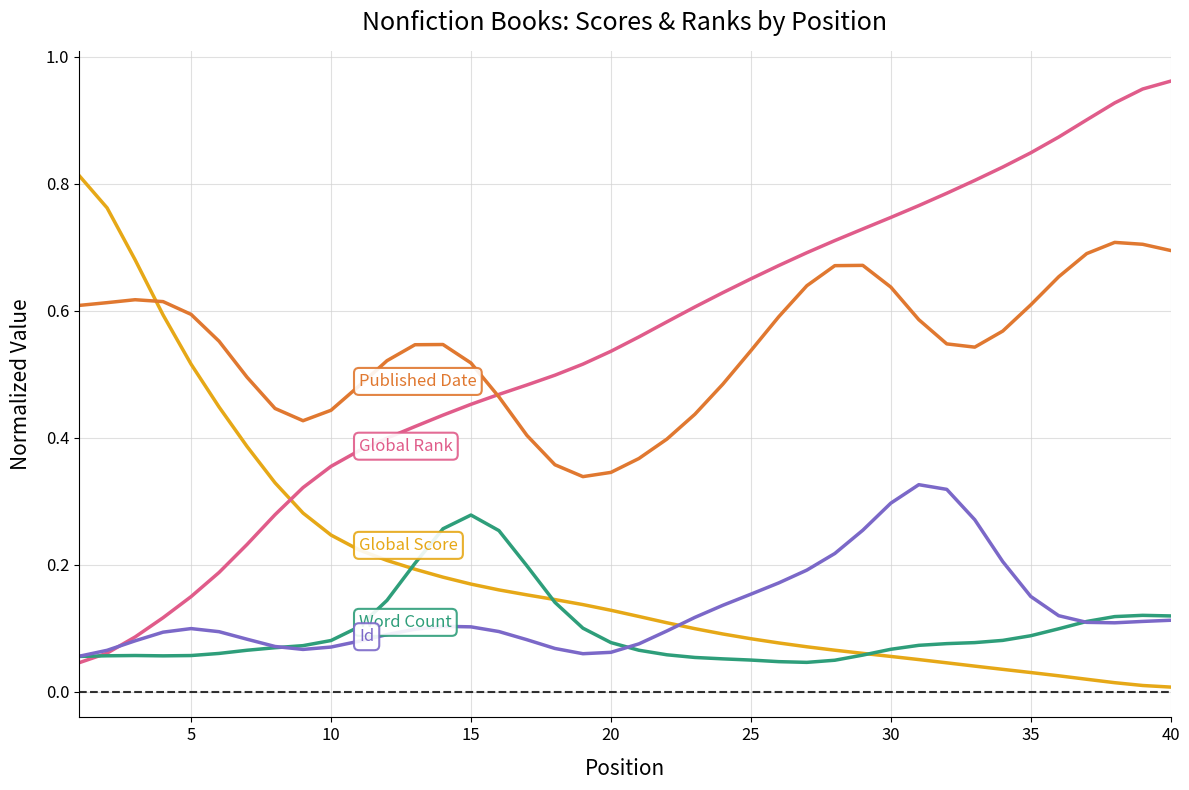

Does the chart display data point markers on the line(s)?

No